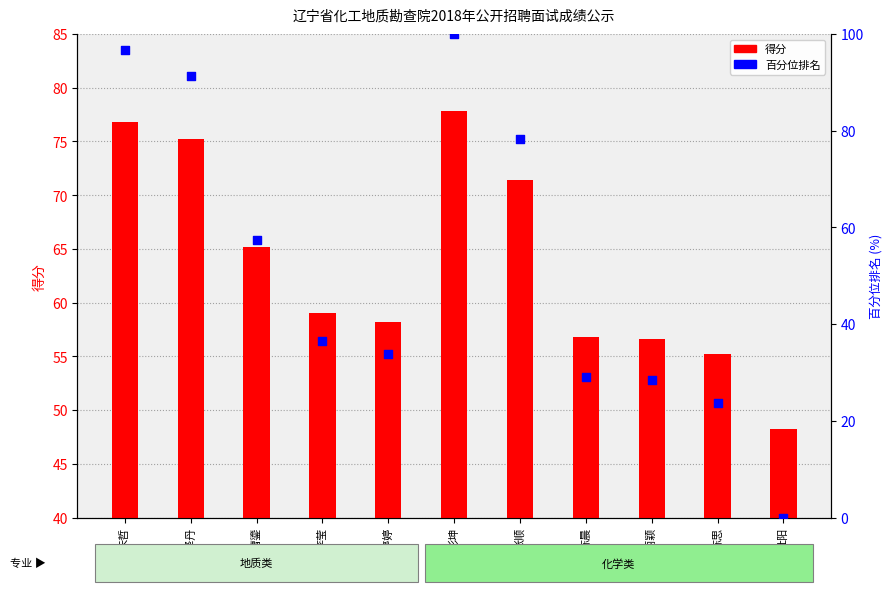

Which series has the largest Y range (max minus min)?

百分位排名